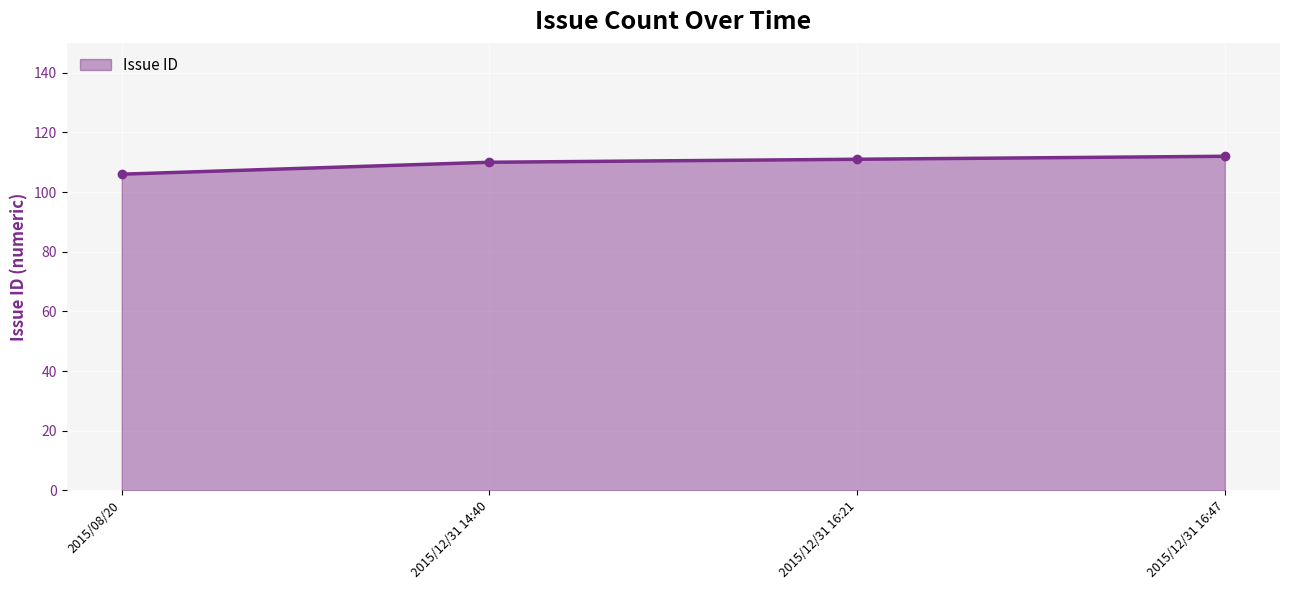

Is it true that the value at 2015/08/20 is 47?

False